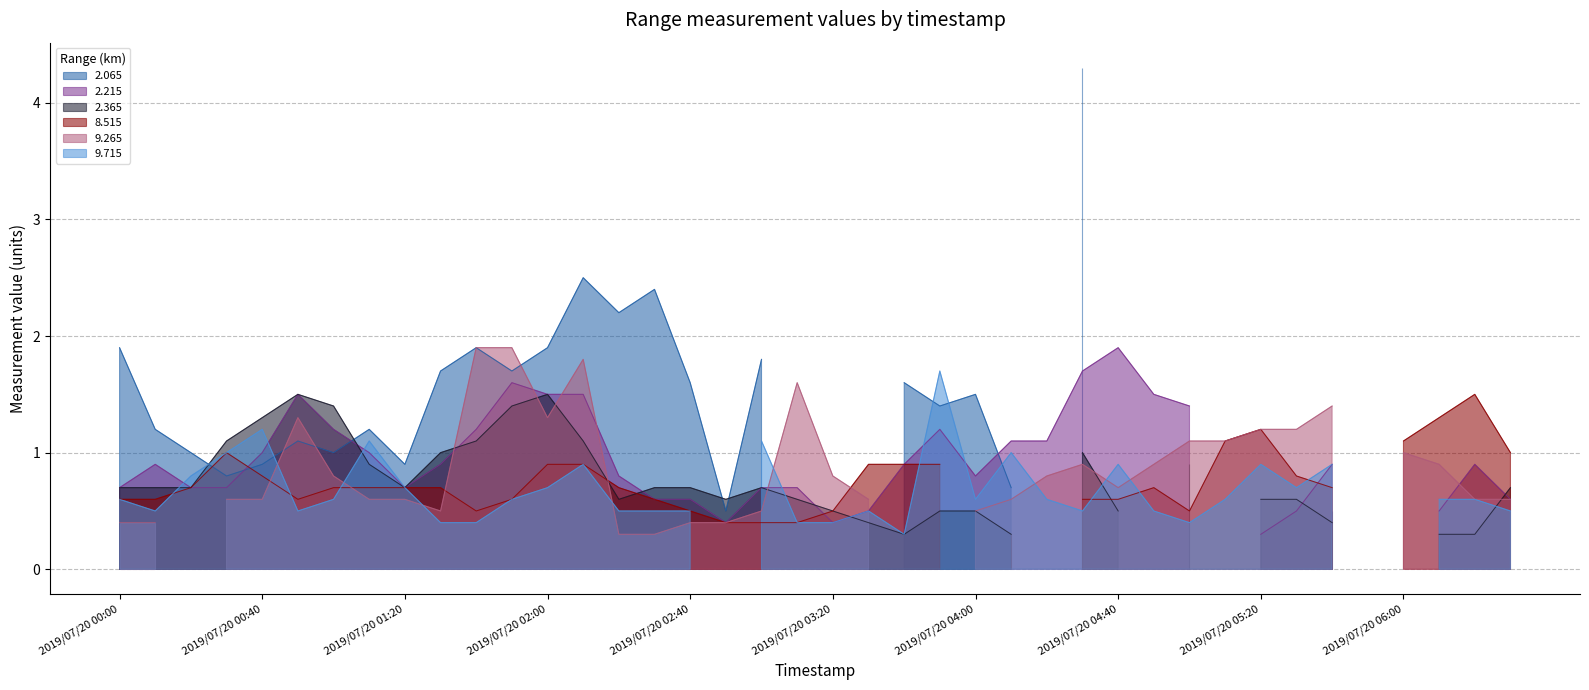

What is the difference between the highest and lowest values at 2019/07/20 02:30?

2.1